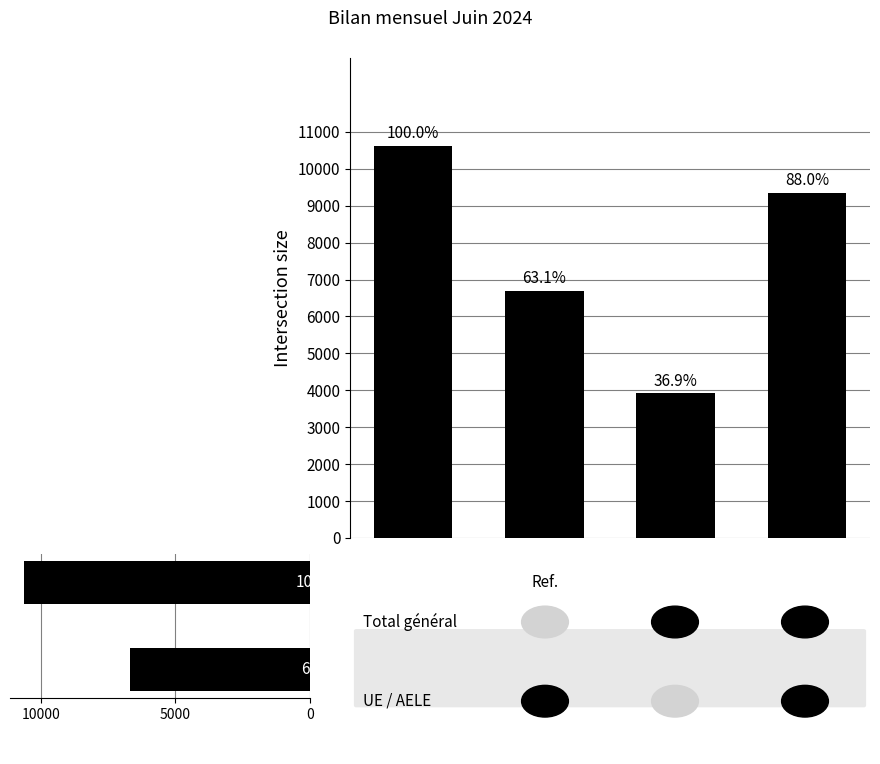

What is the difference between the maximum and minimum values?

6701